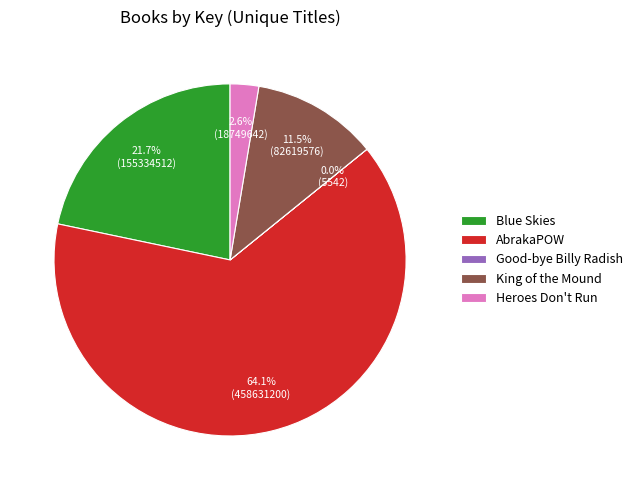

What is the ratio of the value at Blue Skies to the value at King of the Mound?

1.9